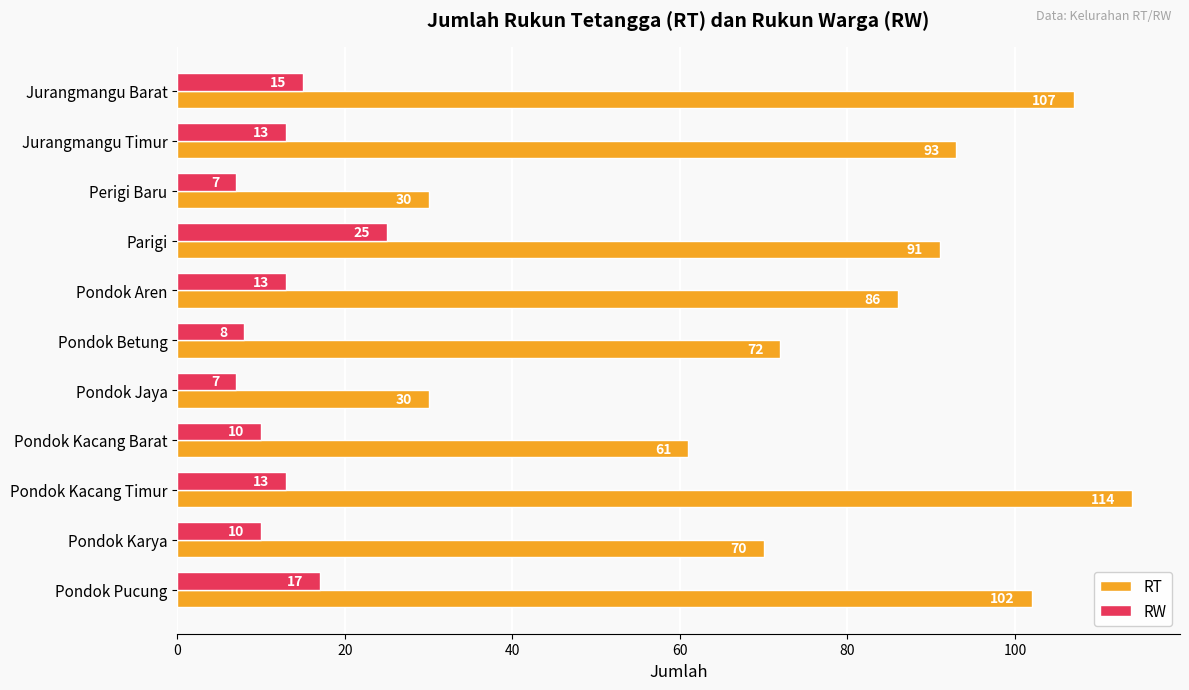

Rank the series at Pondok Kacang Timur from lowest to highest value.

RW, RT